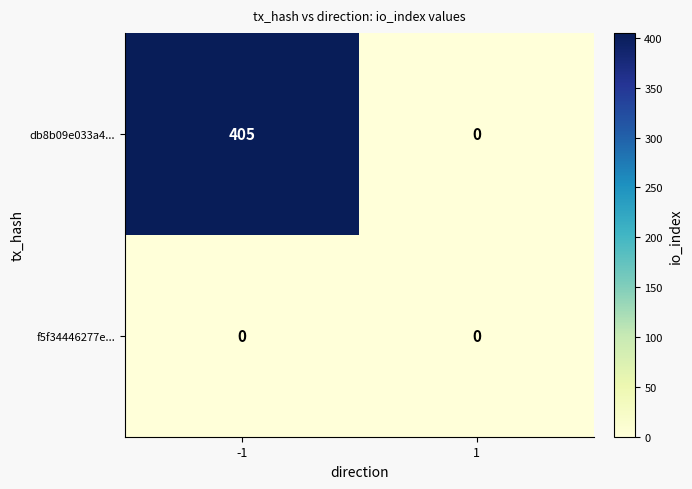

What is the total value across all series at -1?

405